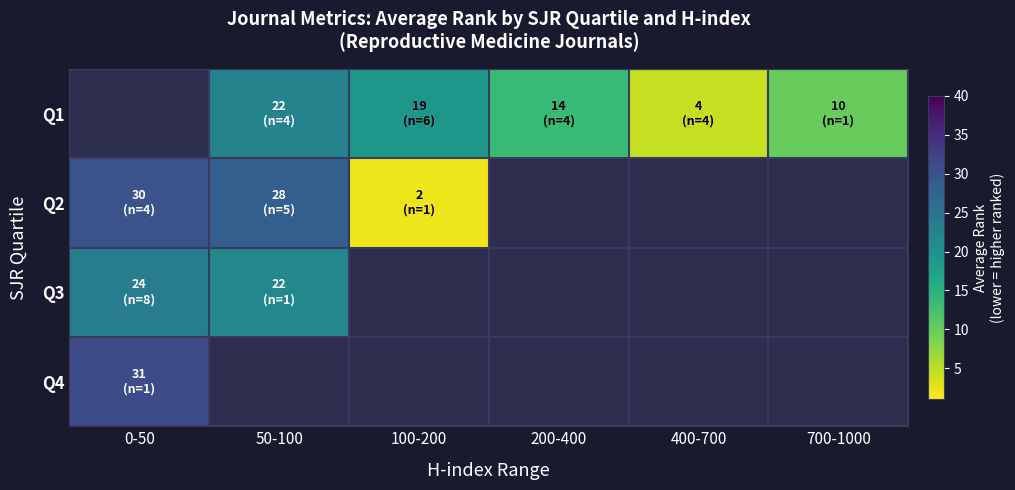

Is it true that Q2 equals 2.0 at 100-200?

True